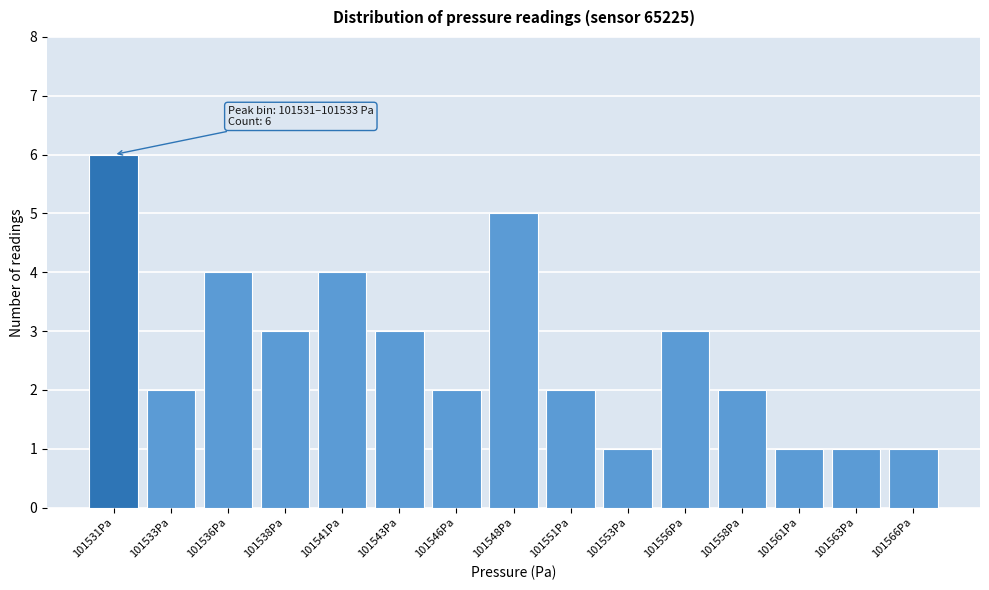

Reading right to left, transcribe all the data shown in this chart.

101566Pa=1	101563Pa=1	101561Pa=1	101558Pa=2	101556Pa=3	101553Pa=1	101551Pa=2	101548Pa=5	101546Pa=2	101543Pa=3	101541Pa=4	101538Pa=3	101536Pa=4	101533Pa=2	101531Pa=6